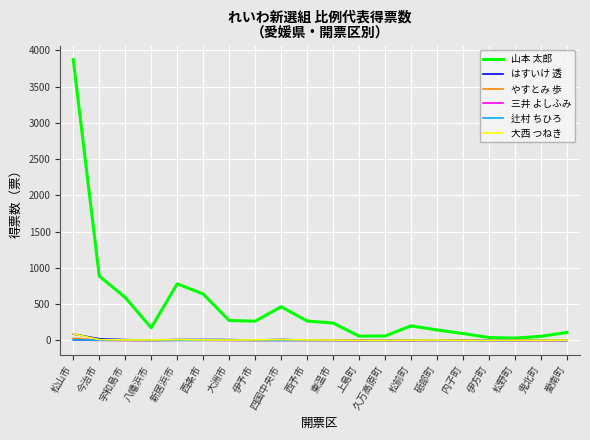

Which series has the largest total across all categories?

山本 太郎